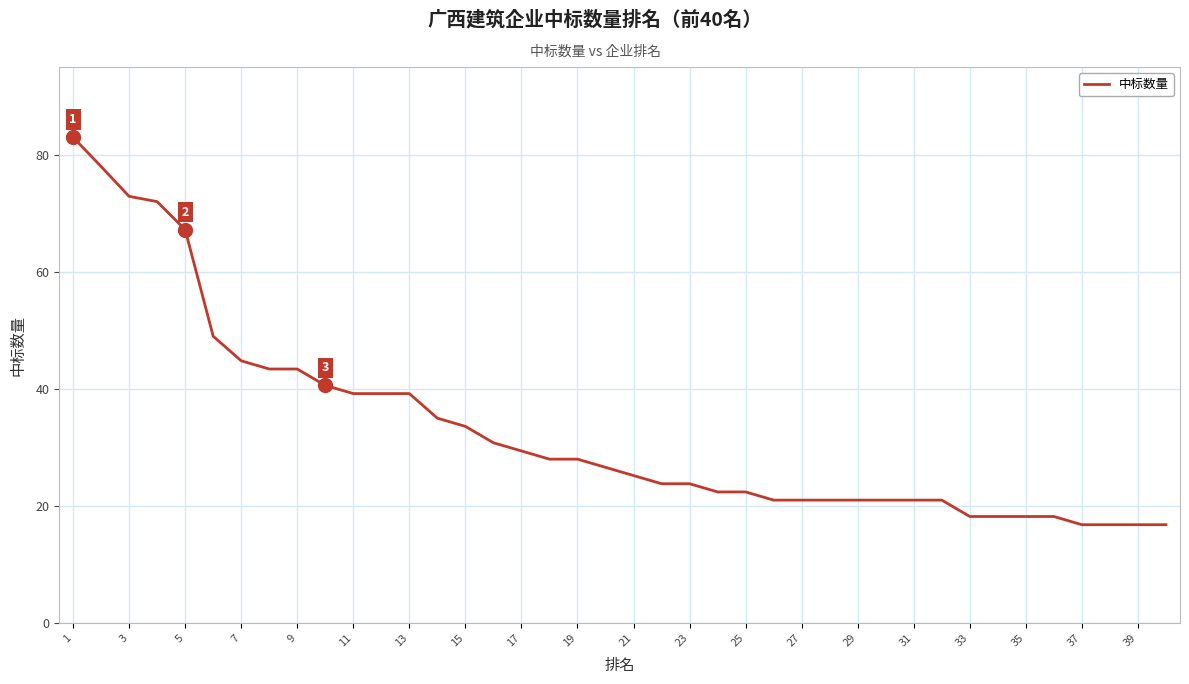

What is the difference between the maximum and minimum values?

66.2